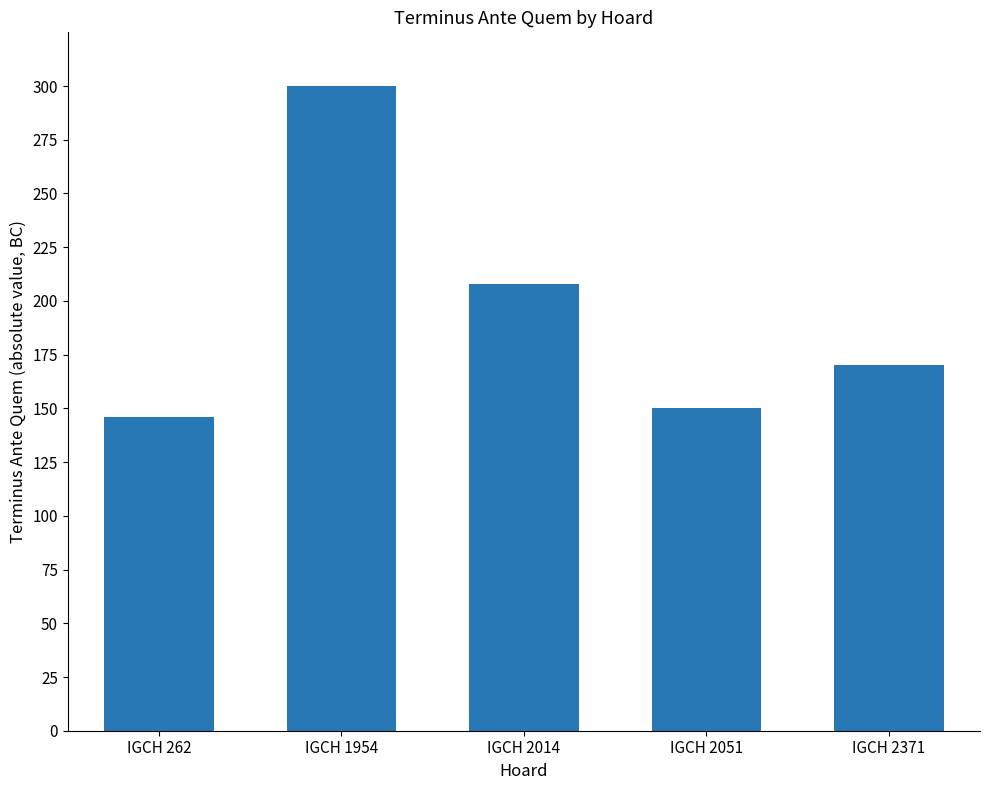

What value does the data have at IGCH 2371?

170